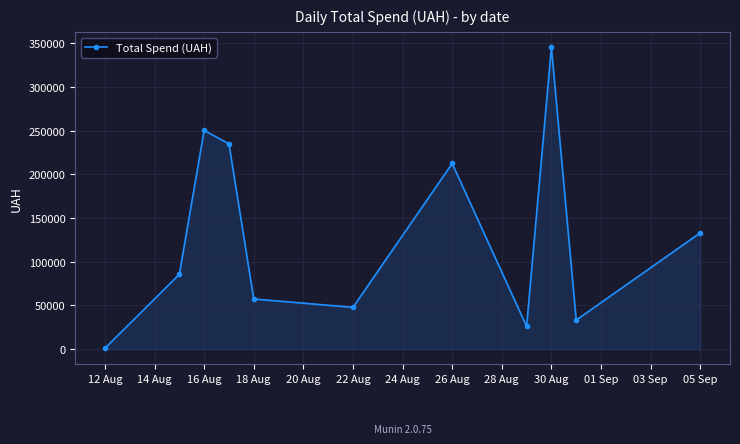

True or false: there are more than 1 points higher than both neighbors.

True